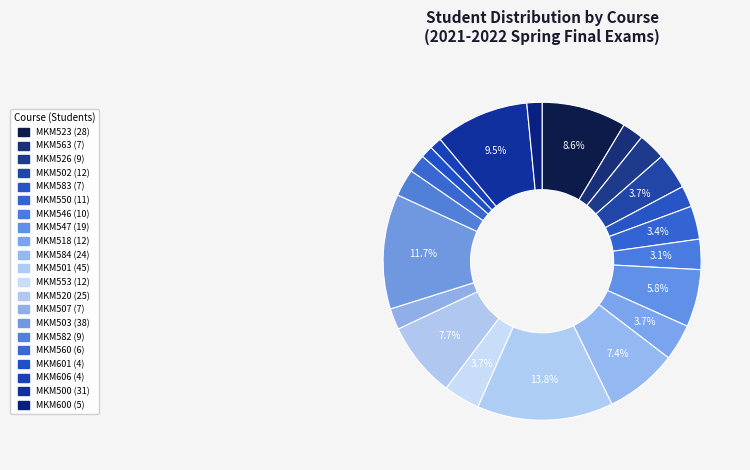

Count the number of slices in the pie.

21